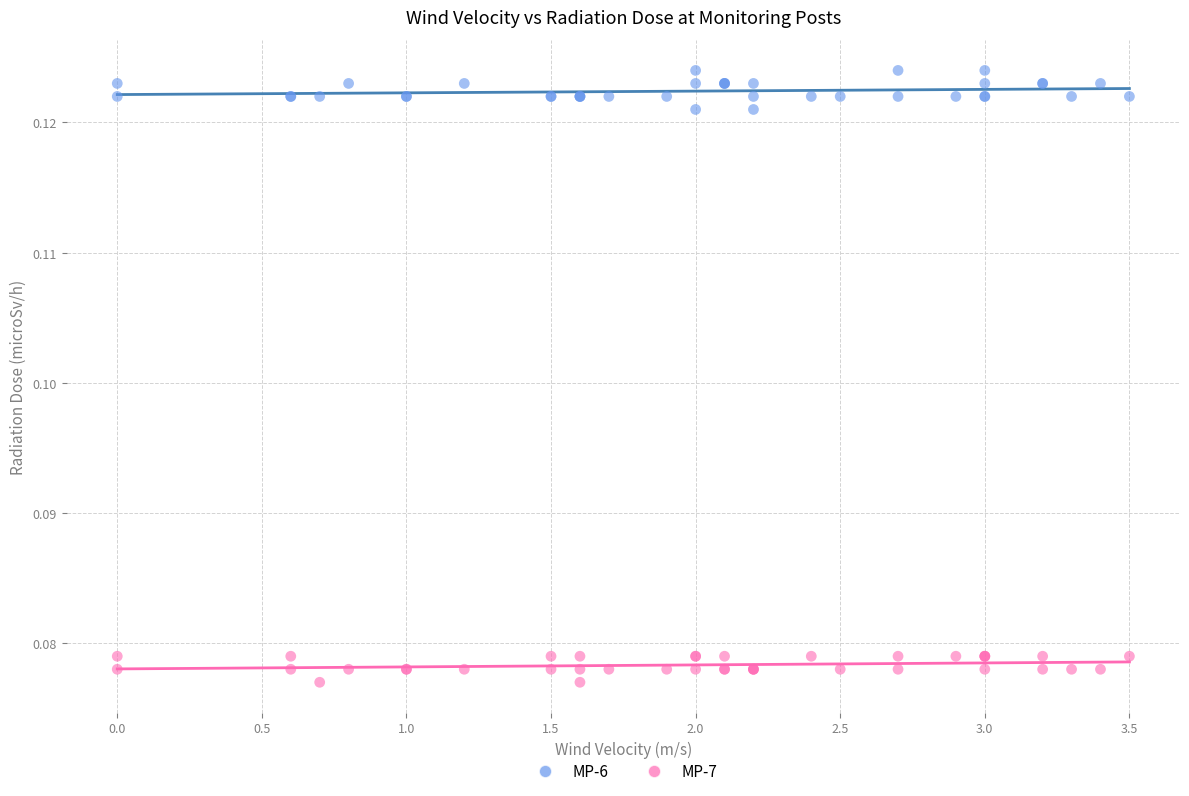

Which series contains the lowest Y value?

MP-7